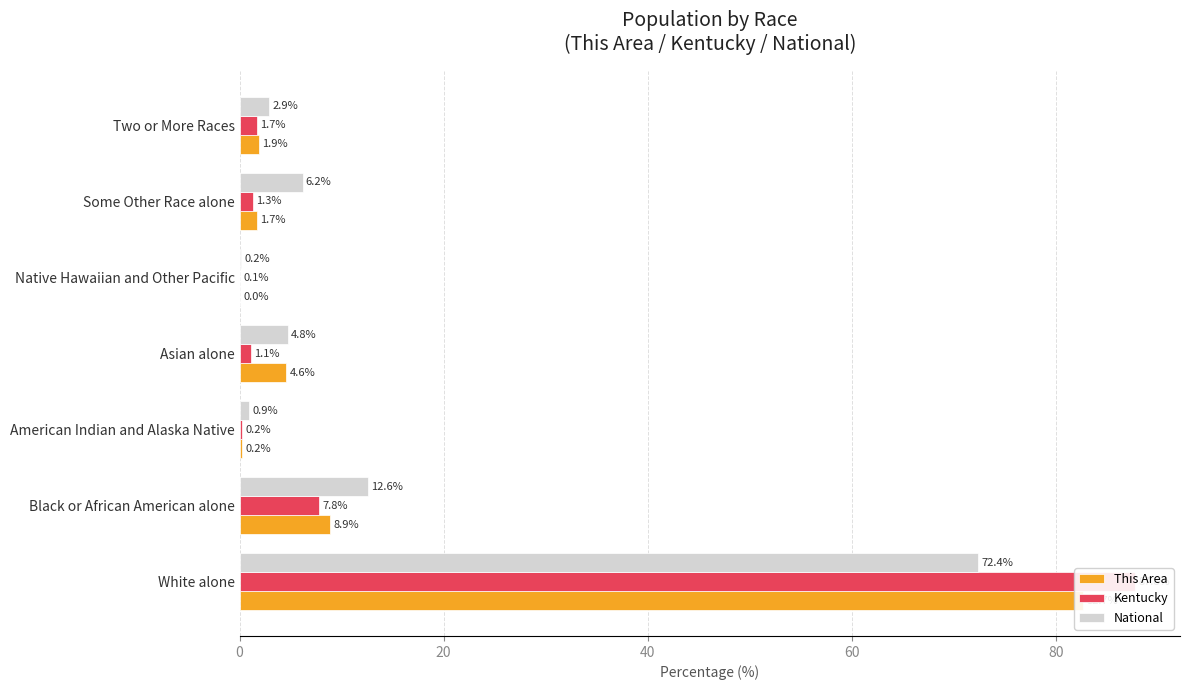

Reading left to right, list all the values displayed in this chart.

This Area: 82.7	8.9	0.2	4.6	0.0	1.7	1.9
Kentucky: 87.8	7.8	0.2	1.1	0.1	1.3	1.7
National: 72.4	12.6	0.9	4.8	0.2	6.2	2.9